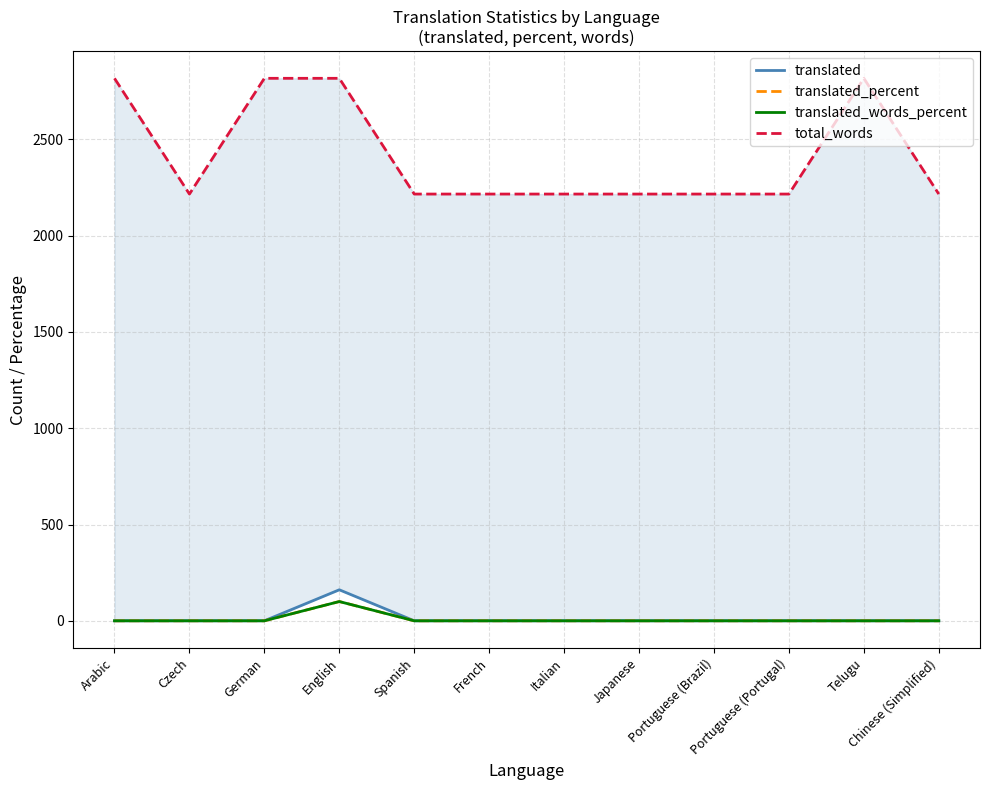

At Chinese (Simplified), list the series in order from largest to smallest.

total_words, translated, translated_percent, translated_words_percent